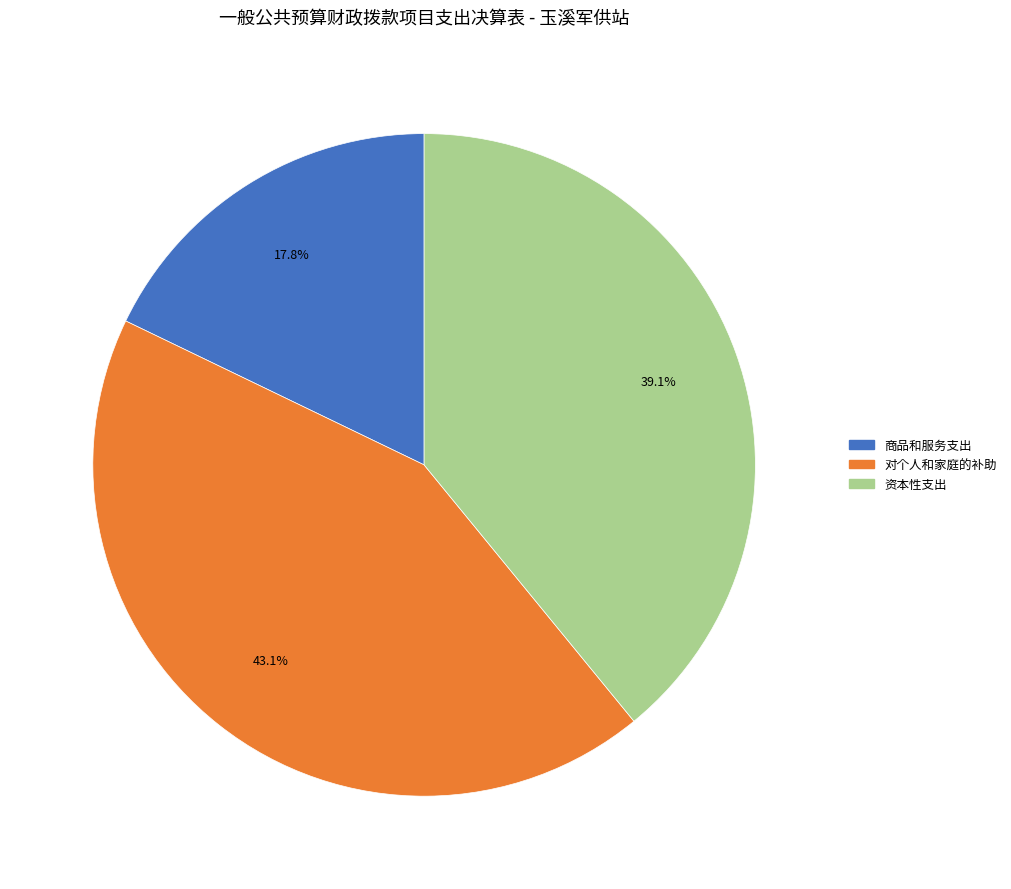

What is the total percentage of 商品和服务支出 and 资本性支出?

56.9%